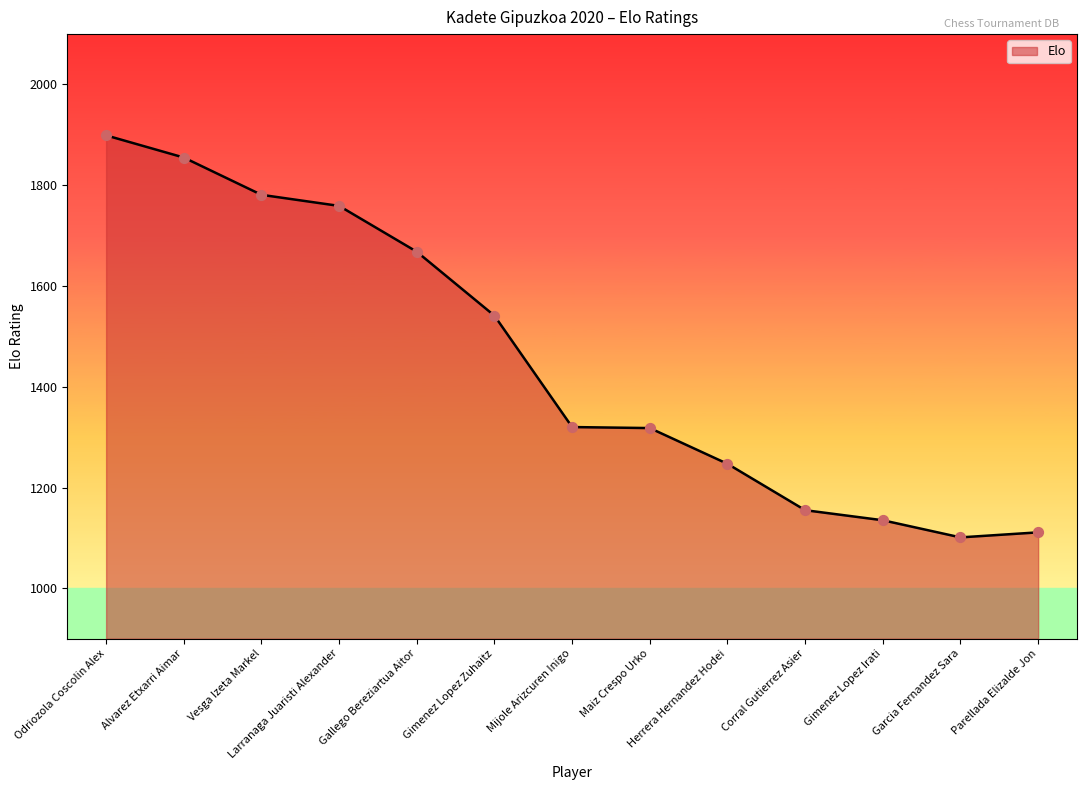

Approximately how many times larger is the value at Maiz Crespo Urko compared to Garcia Fernandez Sara?

1.2